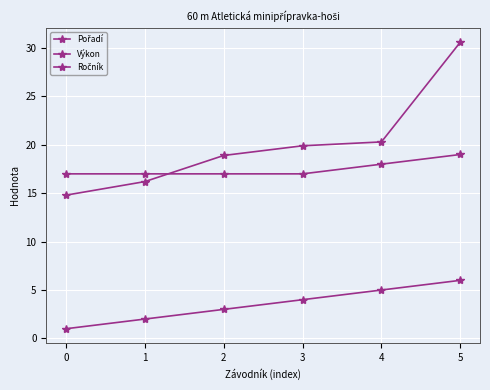

How many lines are shown in the chart?

3